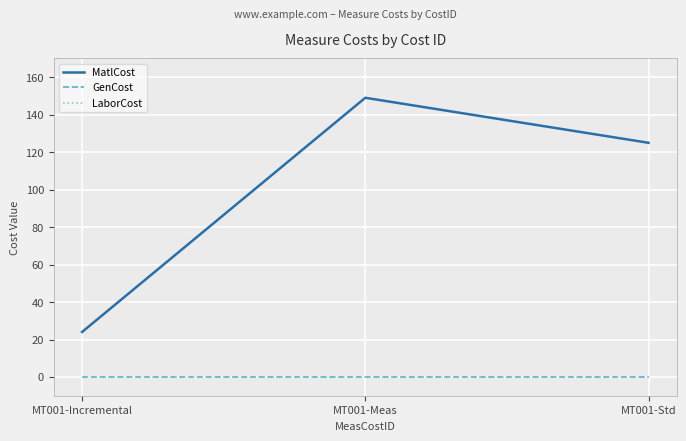

Which series has the largest total across all categories?

MatlCost